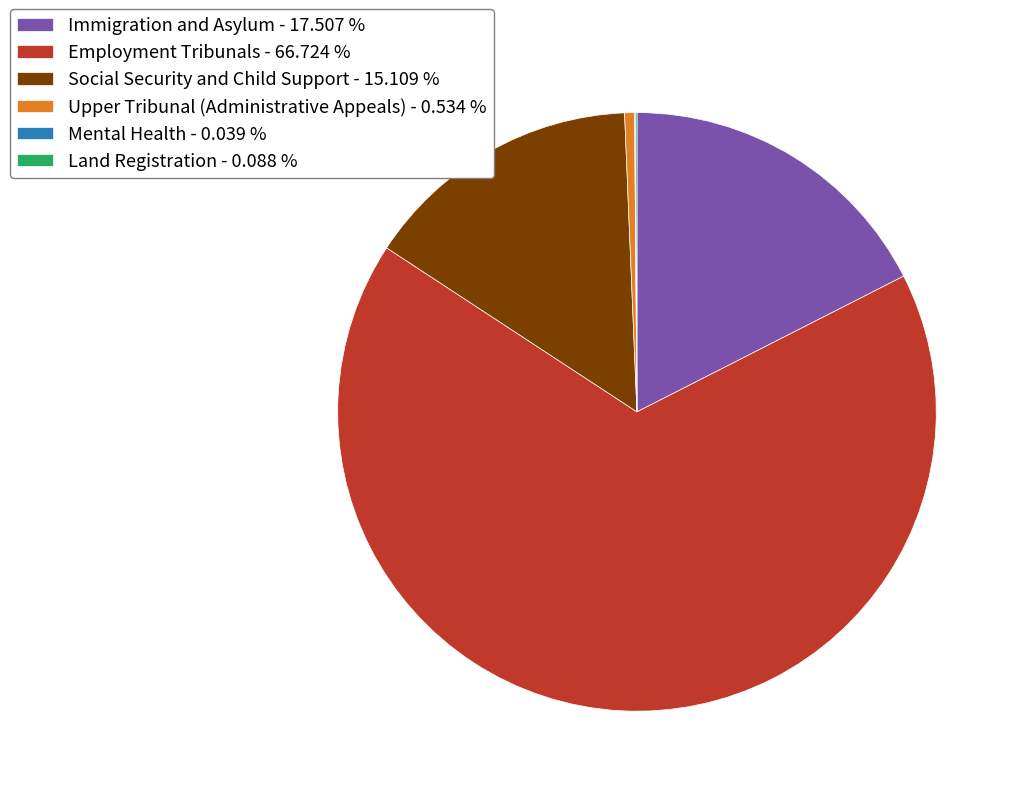

Does Employment Tribunals - 66.724 % represent more than half of the total?

Yes